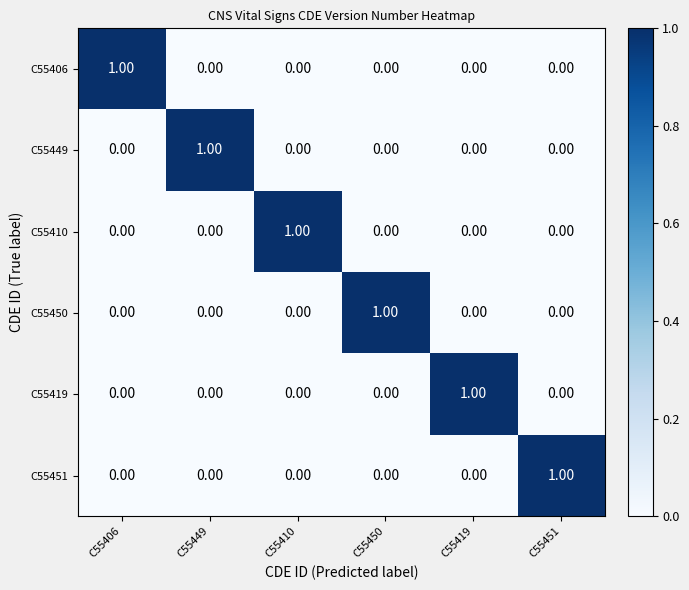

Is the value of C55406 at C55406 greater than the value of C55419 at C55450?

Yes